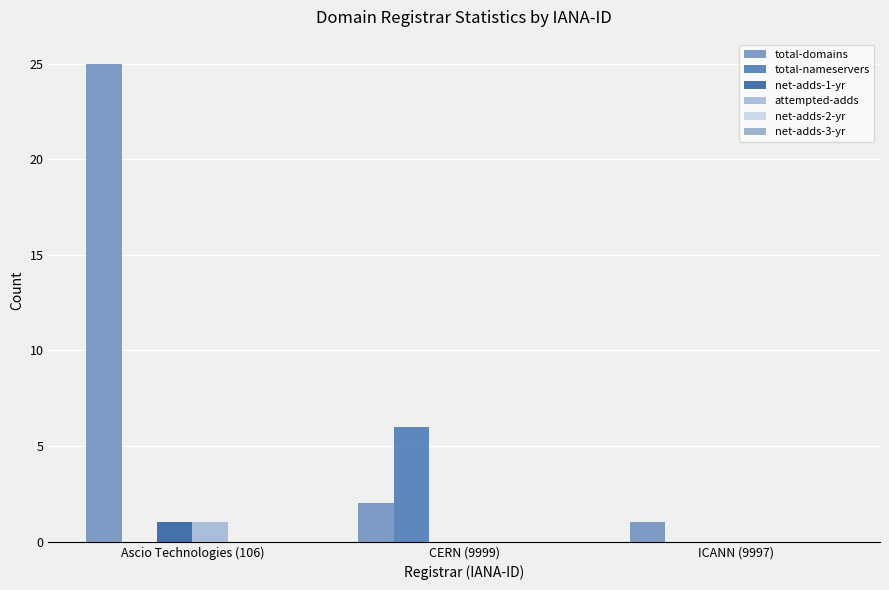

What is the sum of all net-adds-1-yr values?

1